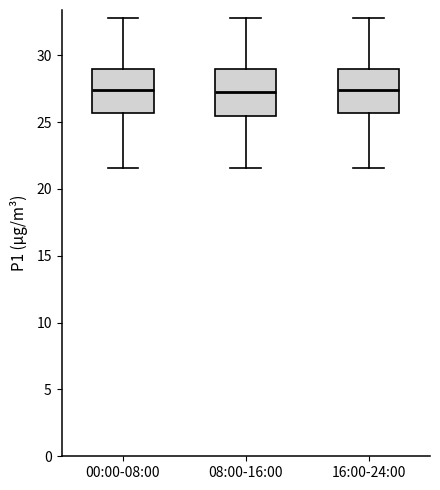

Reading left to right, read every box against the y-axis: the position of its median line, the range the box covers, and the ends of its whiskers. The values are not printed on the chart, so give them approximately, as read against the axis.

00:00-08:00: median 27.5, box 25.5 to 29.0, whiskers 21.5 to 33.0
08:00-16:00: median 27.5, box 25.5 to 29.0, whiskers 21.5 to 33.0
16:00-24:00: median 27.5, box 25.5 to 29.0, whiskers 21.5 to 33.0